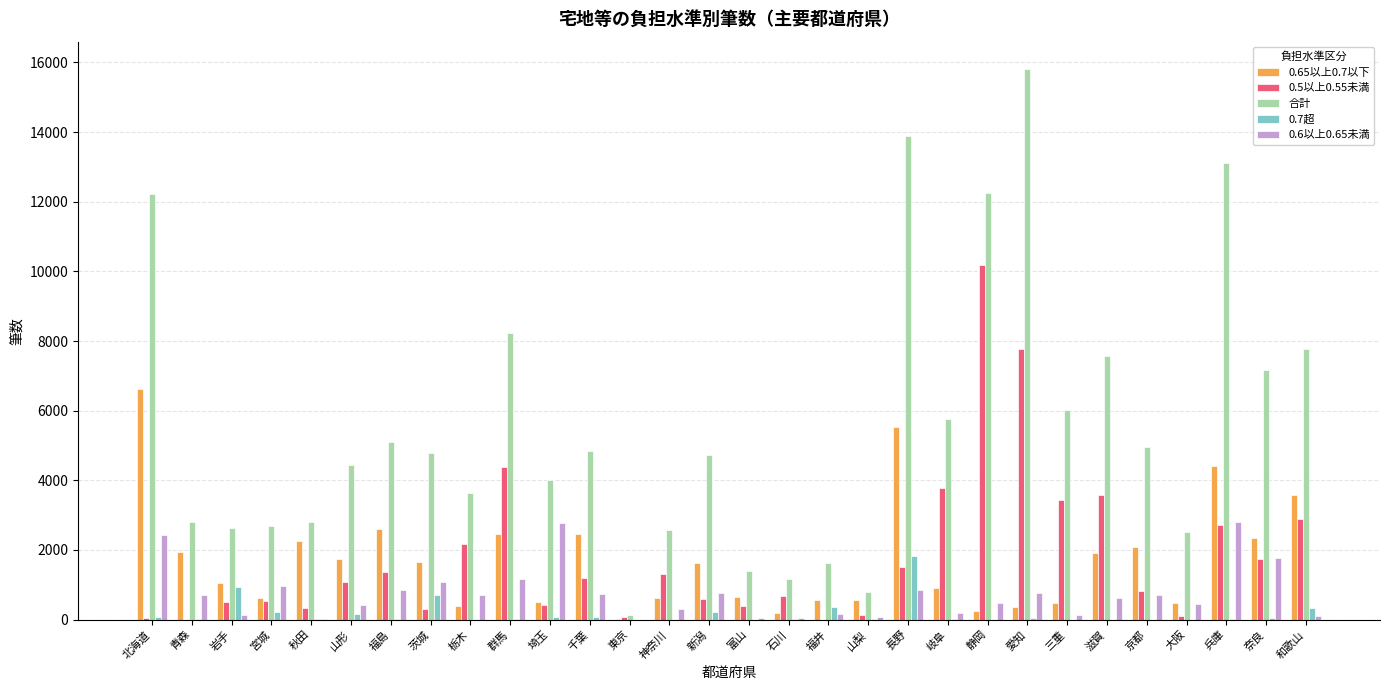

Is the value of 0.5以上0.55未満 at 神奈川 greater than the value of 0.7超 at 埼玉?

Yes